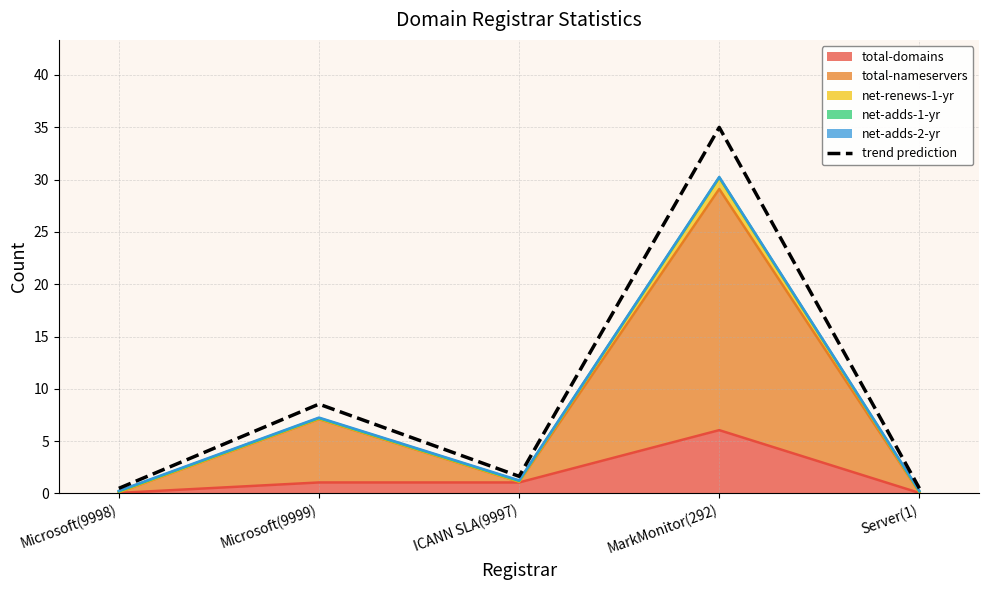

Where is the data nearest to the value 17?

Microsoft(9999)